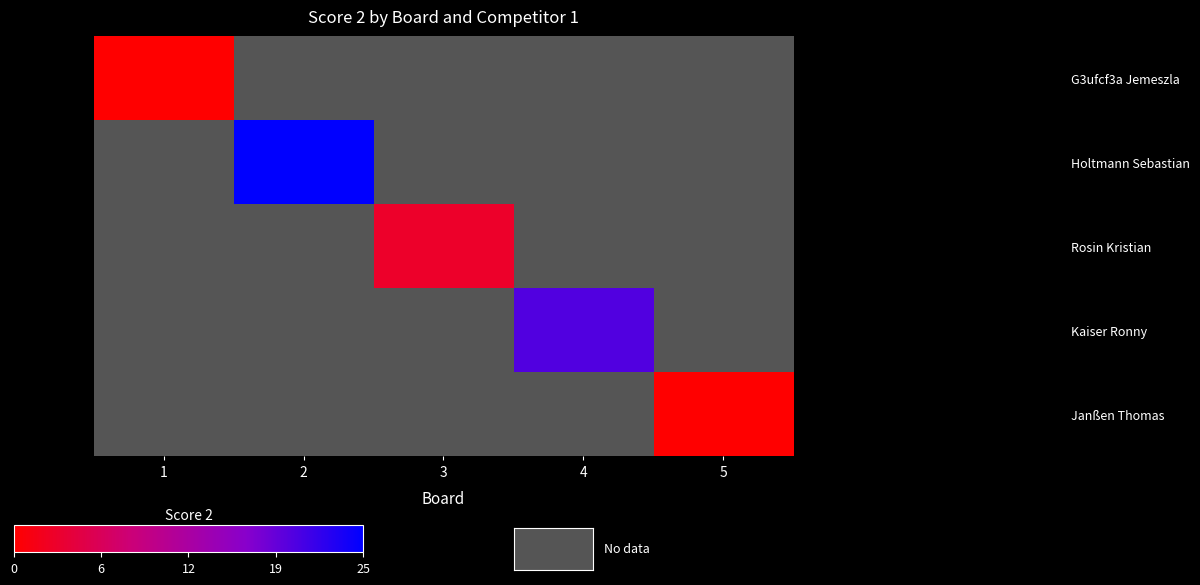

Count the number of categories in the chart.

5